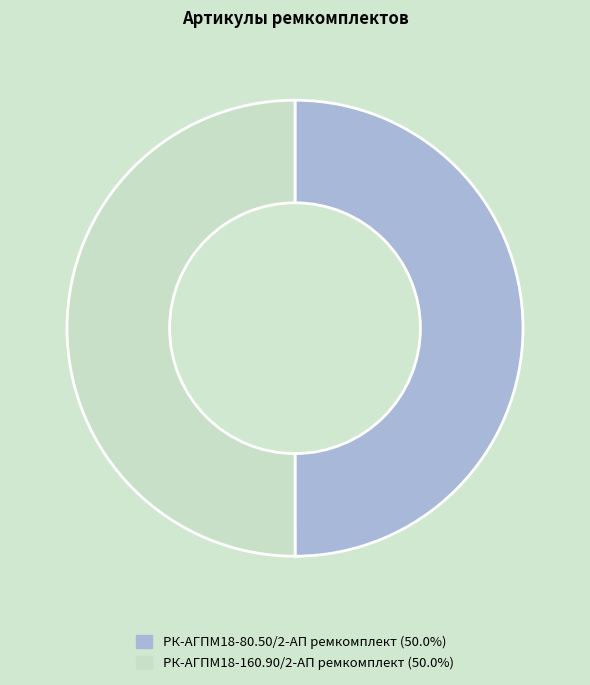

Count the number of slices in the pie.

2